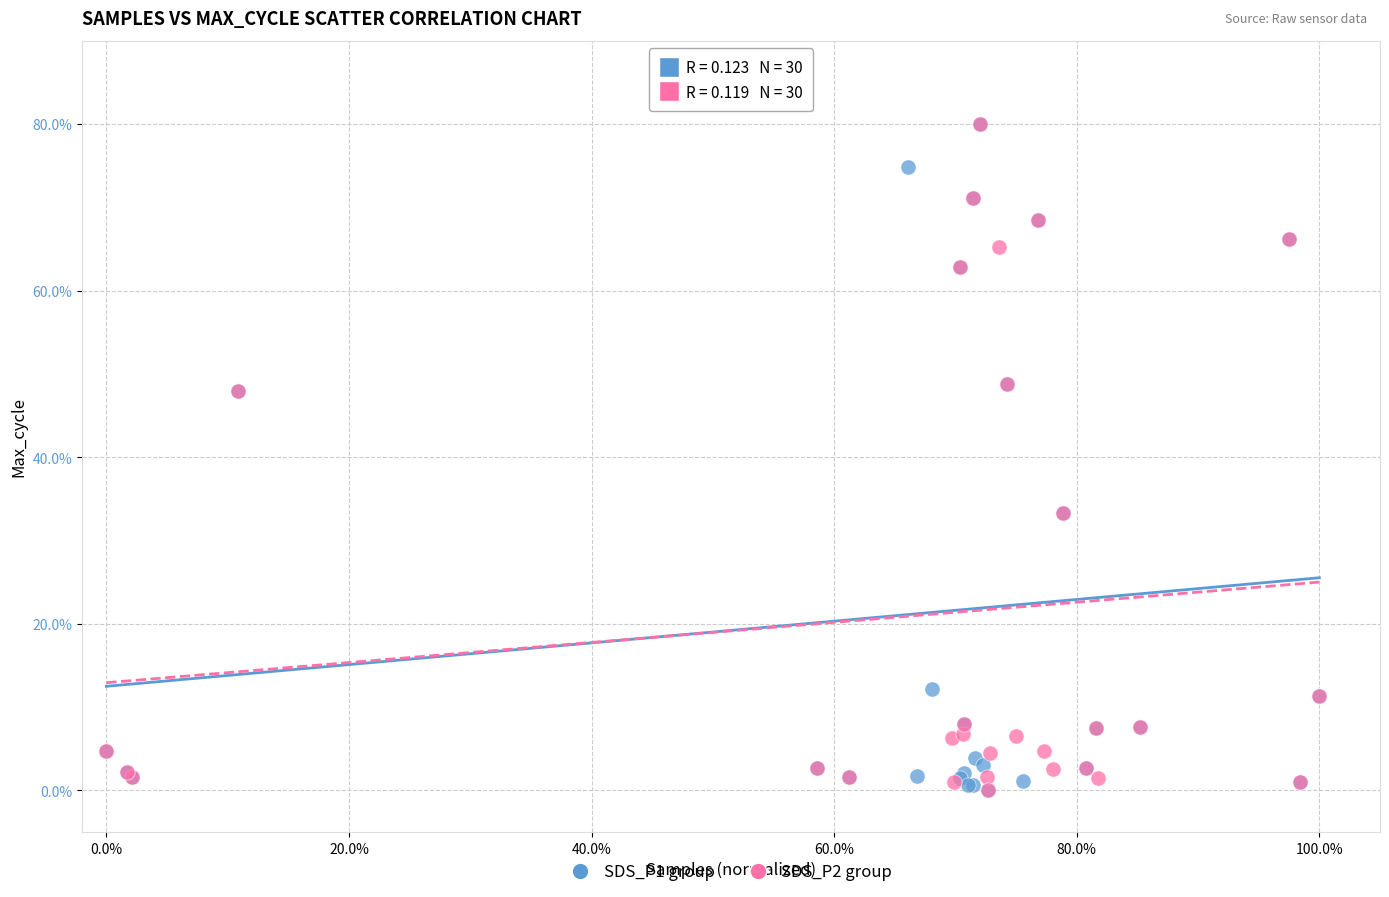

What are all the series names shown in the legend?

SDS_P1 group, SDS_P2 group